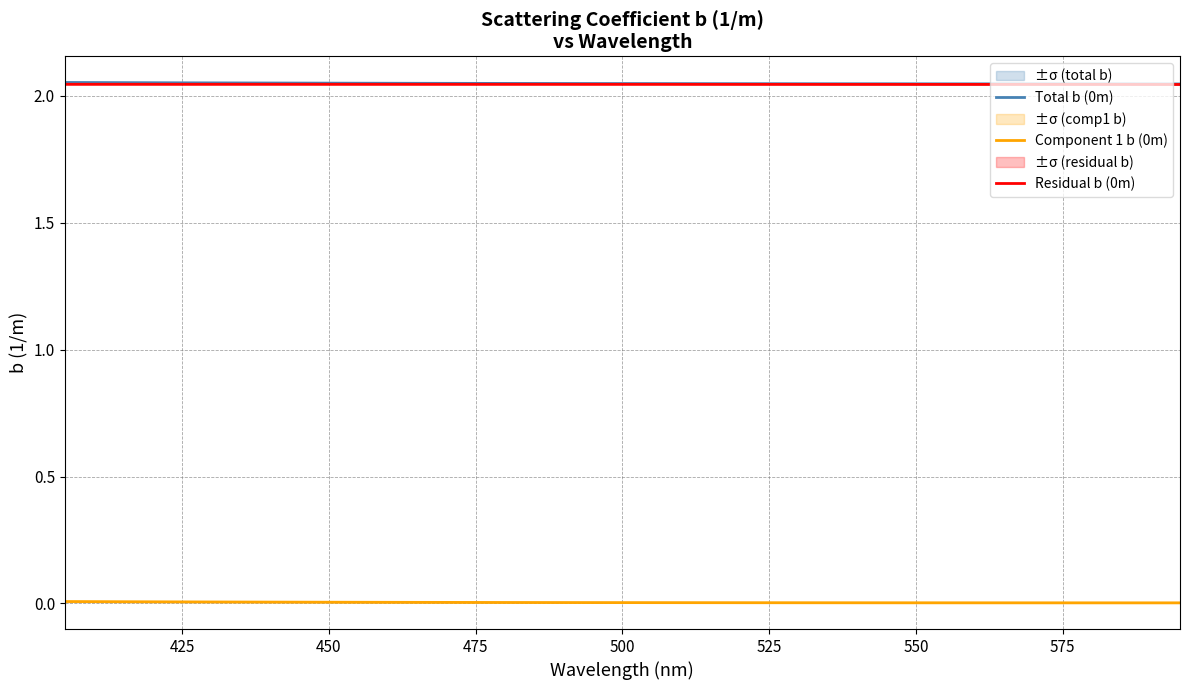

True or false: Residual b (0m) and Component 1 b (0m) cross at least once.

False